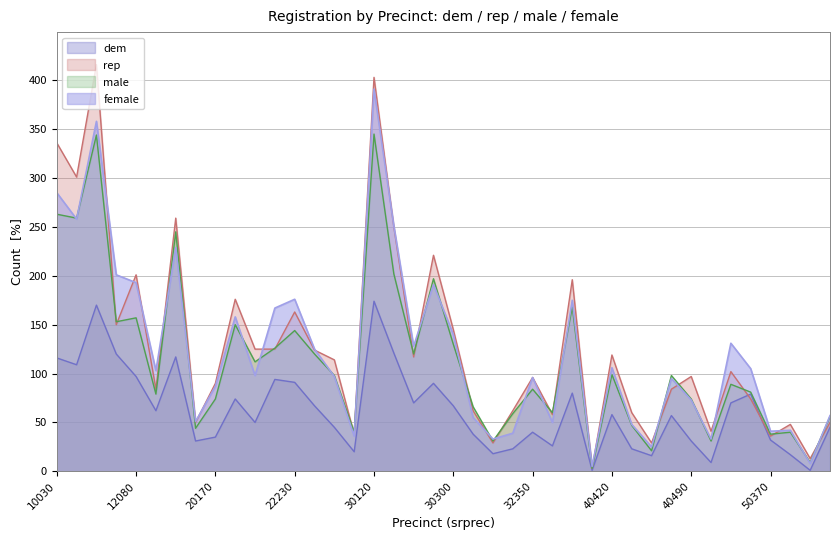

How many data points in male are less than 98?

20